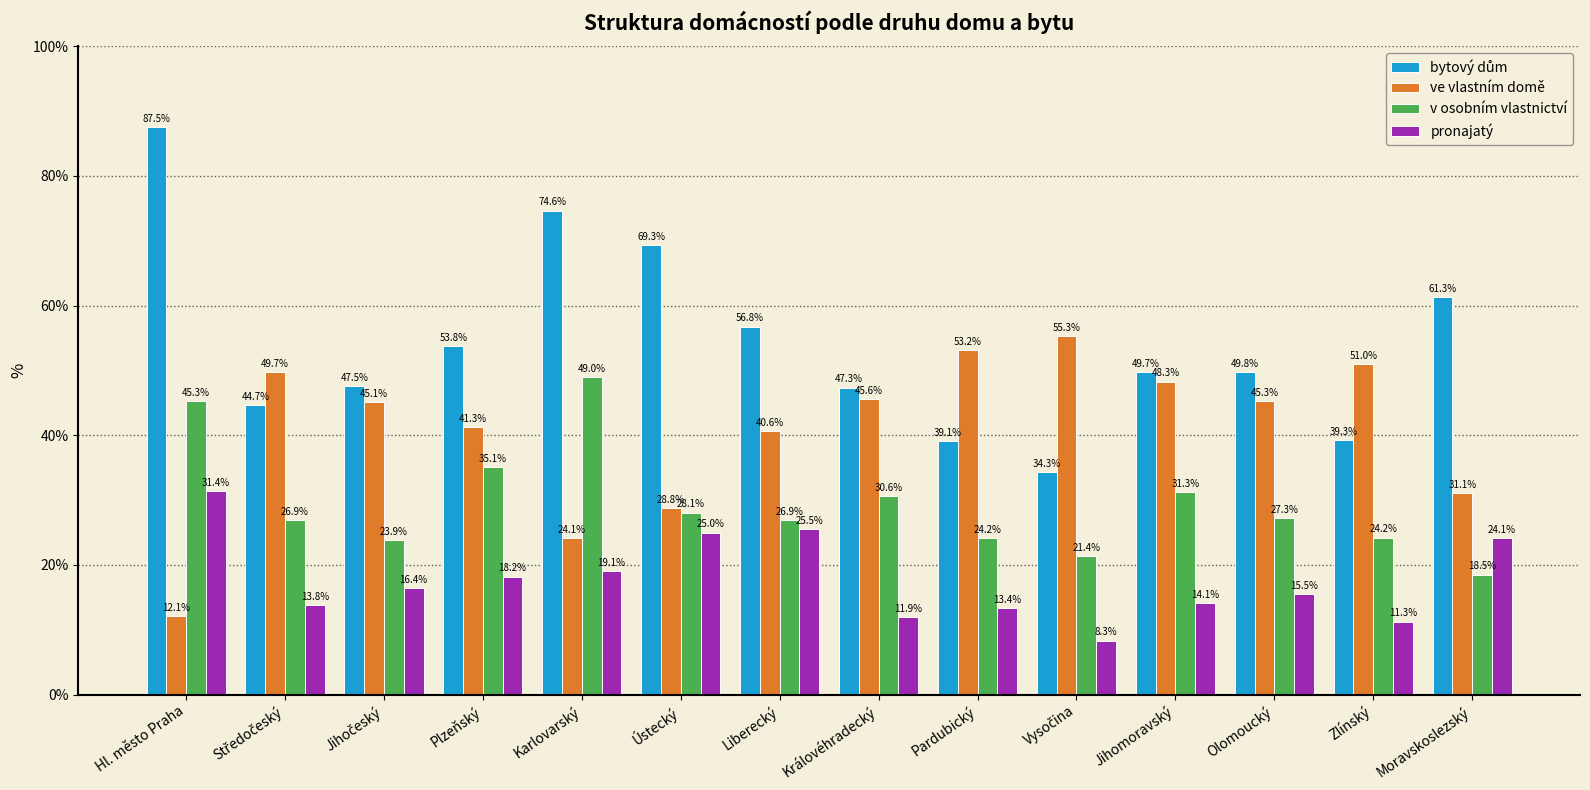

What is the label of the 8th bar from the left?

Královéhradecký